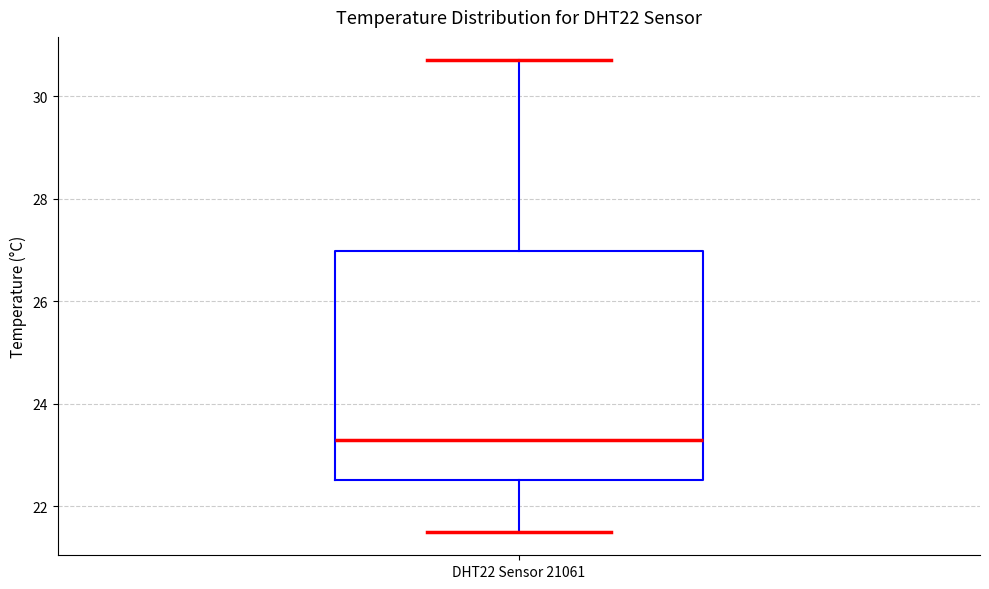

Transcribe this box plot: give where the median line is, the range the box spans, and where the two whiskers end, as read against the y-axis. The values are not printed on the chart, so give them approximately, as read against the axis.

median 23.4, box 22.6 to 27.0, whiskers 21.6 to 30.8